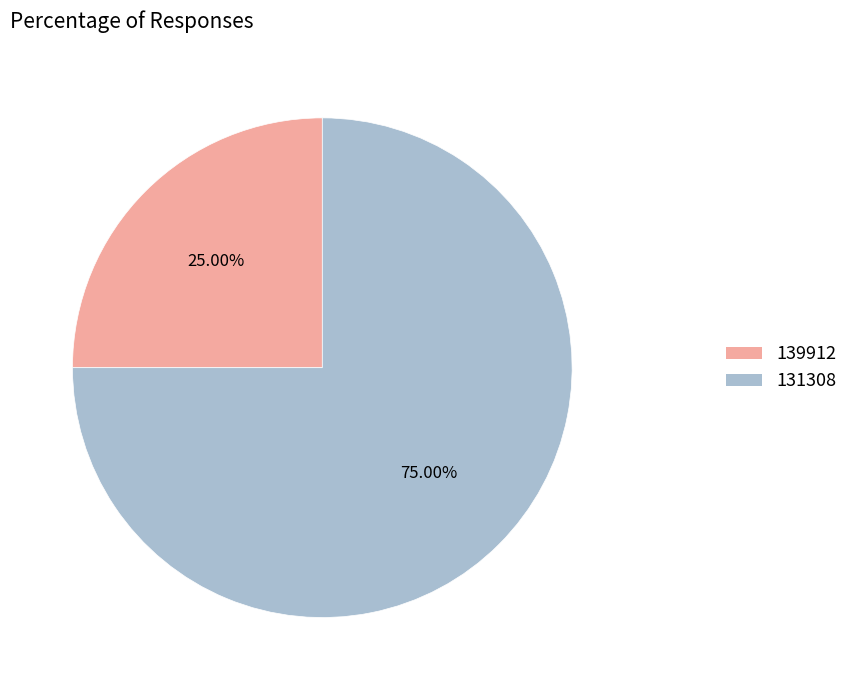

How much of the chart is everything except 139912?

75.0%